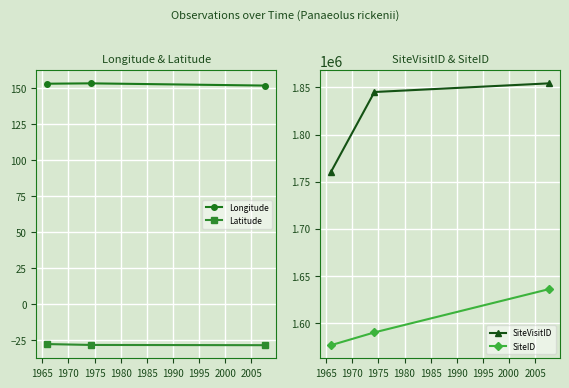

At how many categories does at least one series exceed 1327088?

3